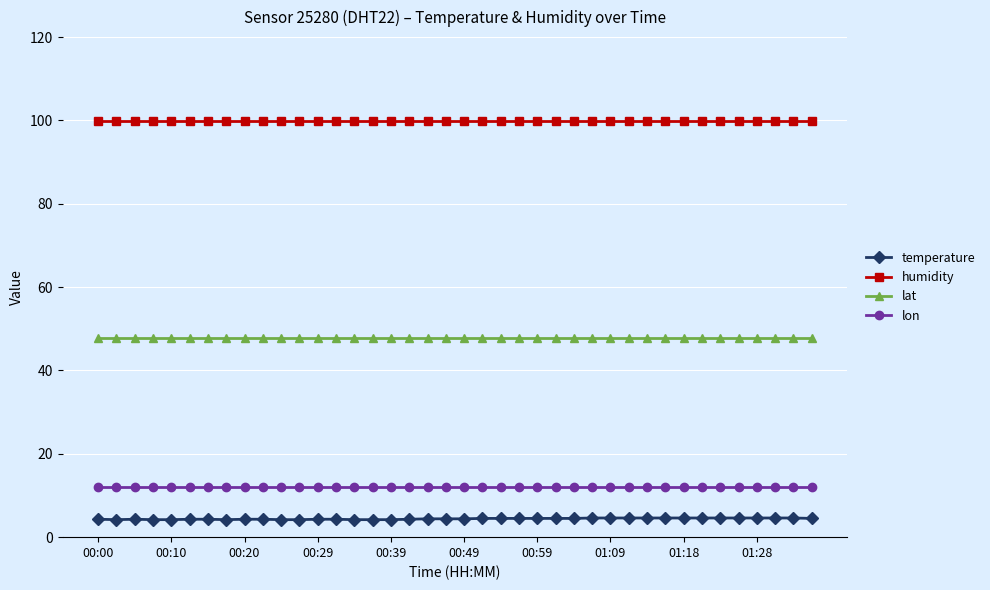

What is the lowest value of the humidity series?

99.9